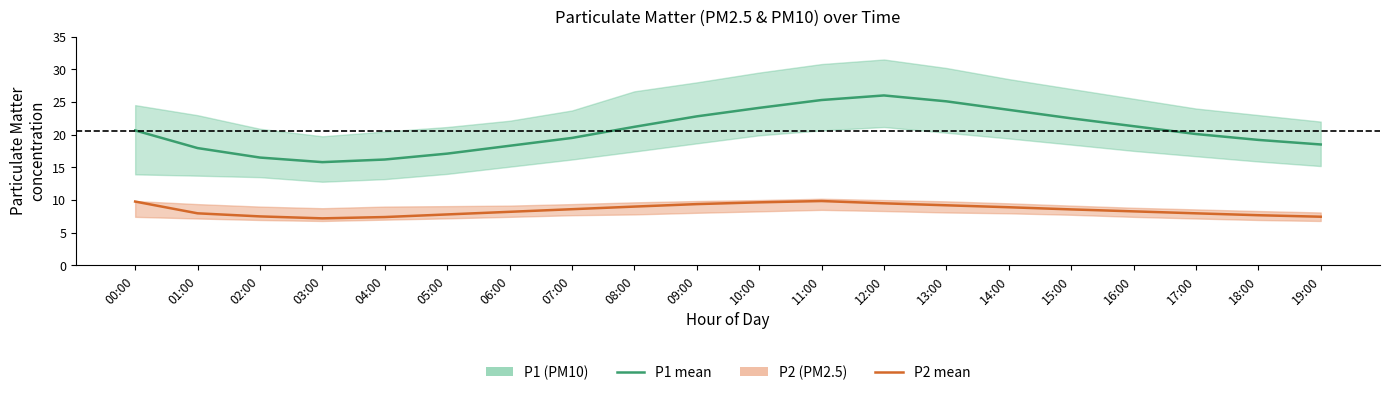

Does the chart have visible grid lines?

No